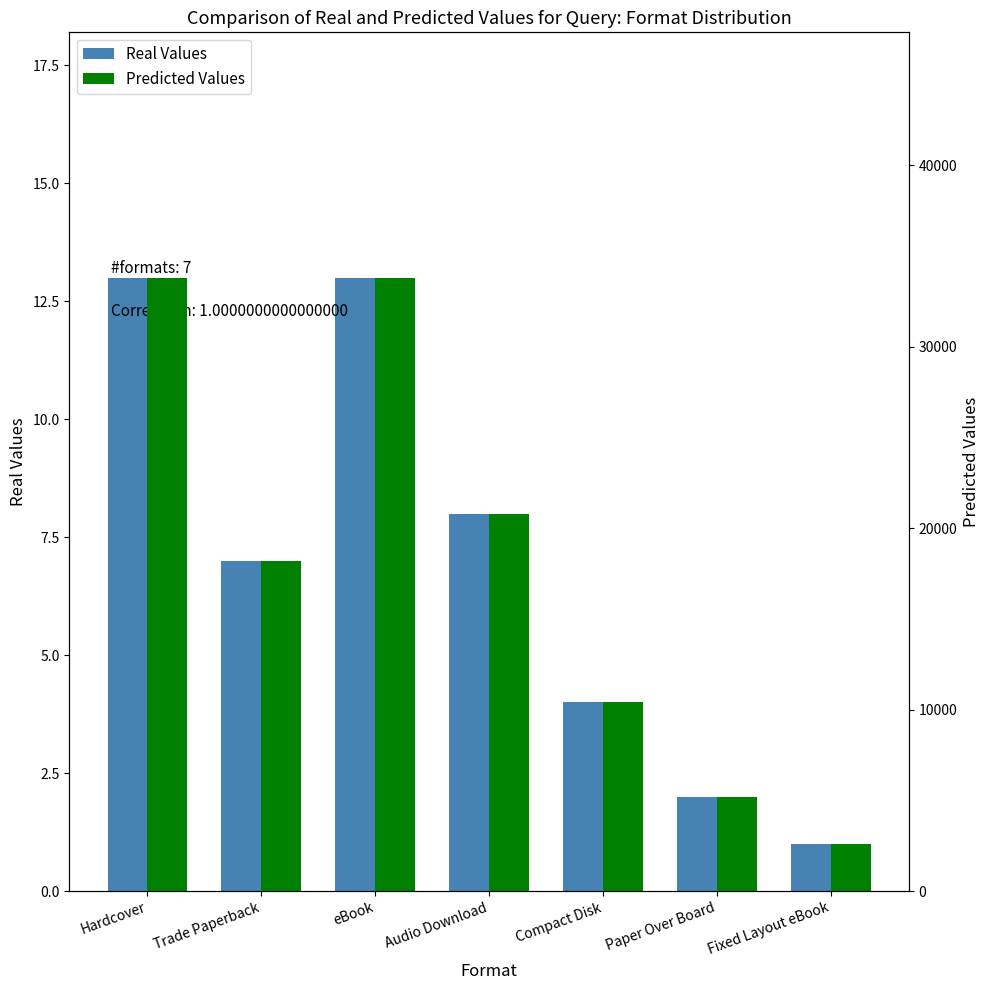

What is the value of the Predicted Values bar at the 5th from the left?

10400